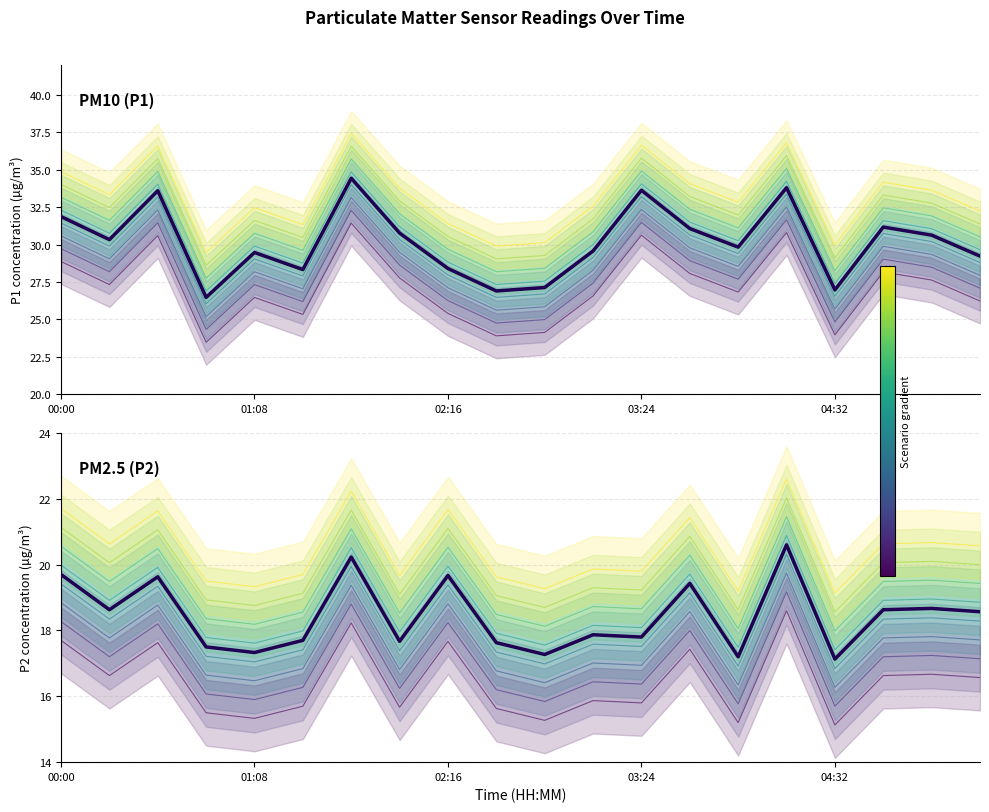

What is the sum of all P1 values?

629.3